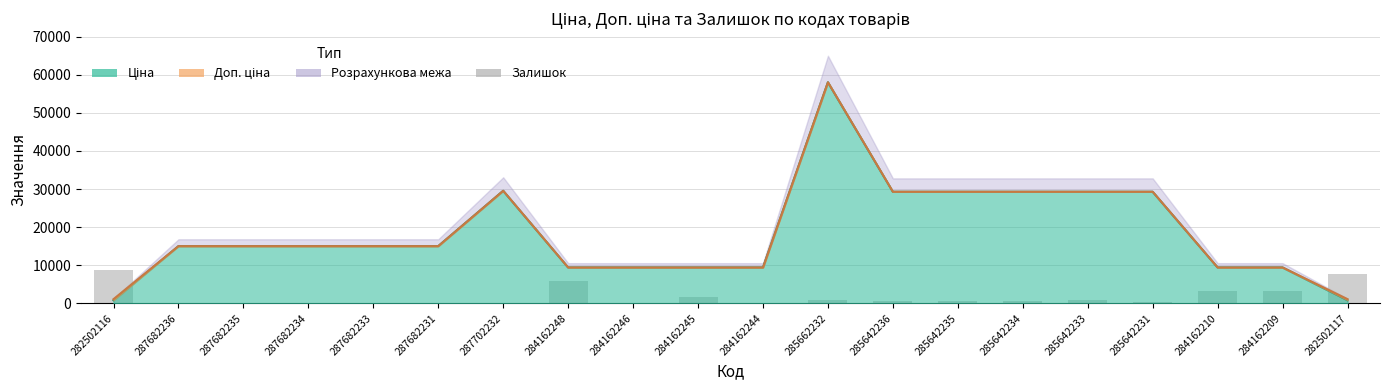

Is it true that the value at 284162248 is 10204.1?

False